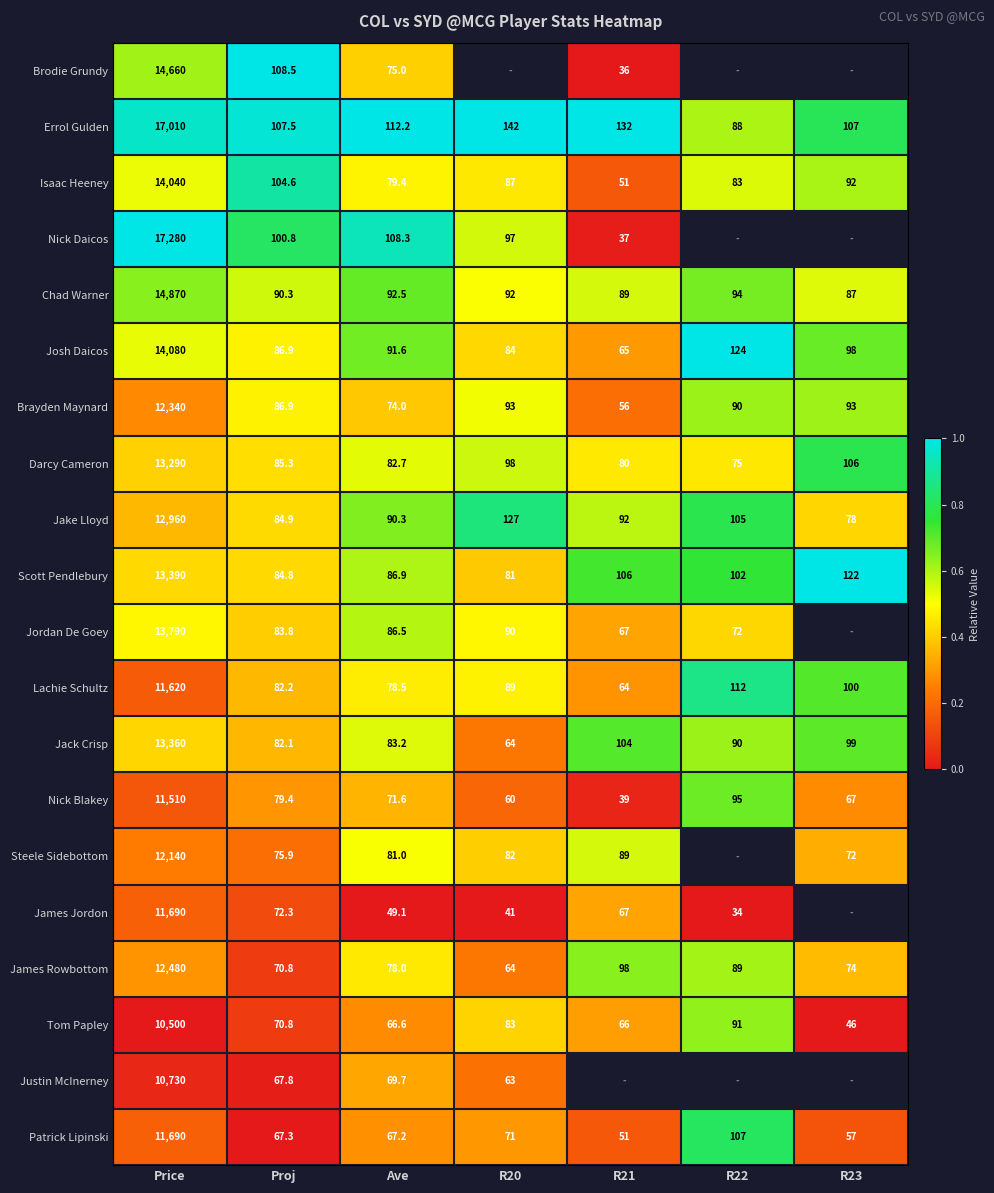

Between Price and Ave, which series saw the biggest shift?

Nick Daicos